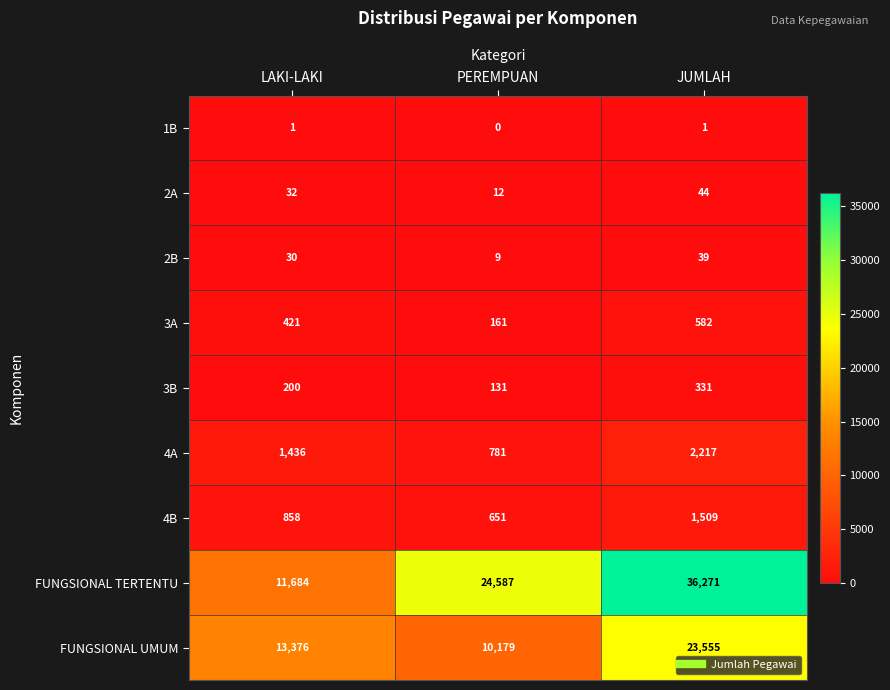

What is the spread (max minus min) of values at LAKI-LAKI?

13375